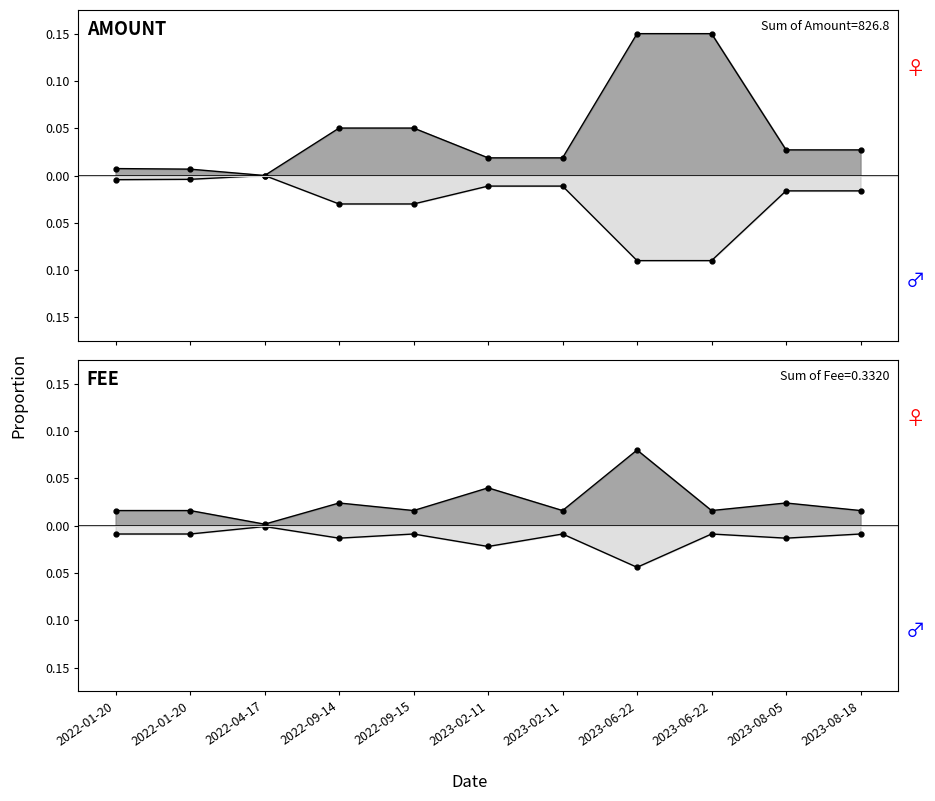

What is the sum of all Amount neg values?

-0.3